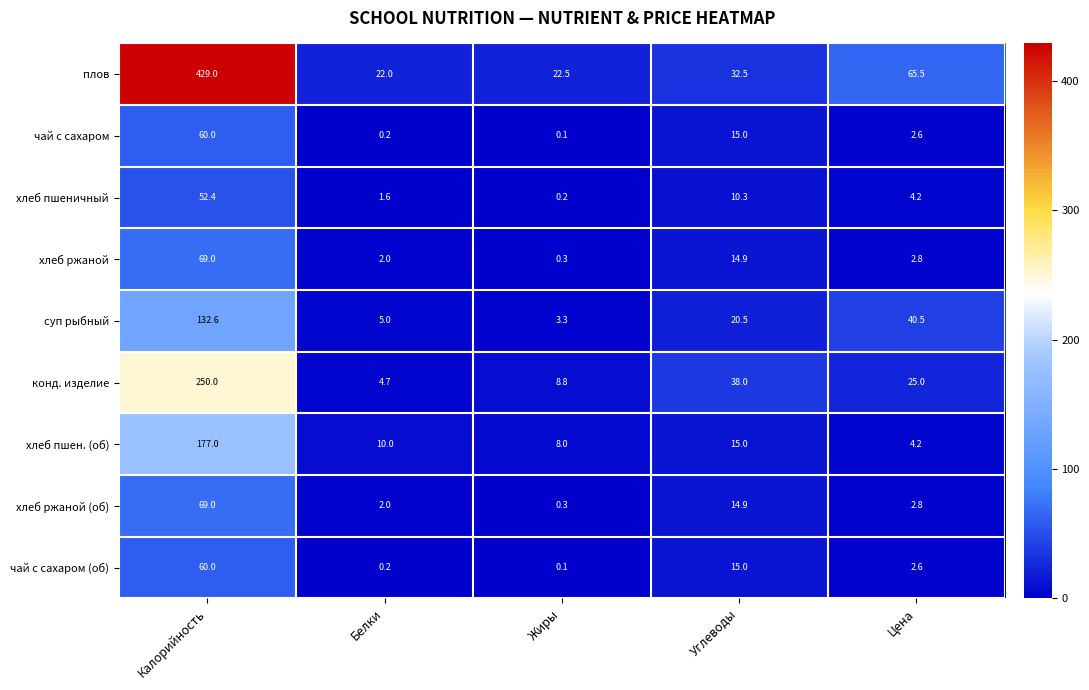

At which label does чай с сахаром first exceed 2?

Калорийность